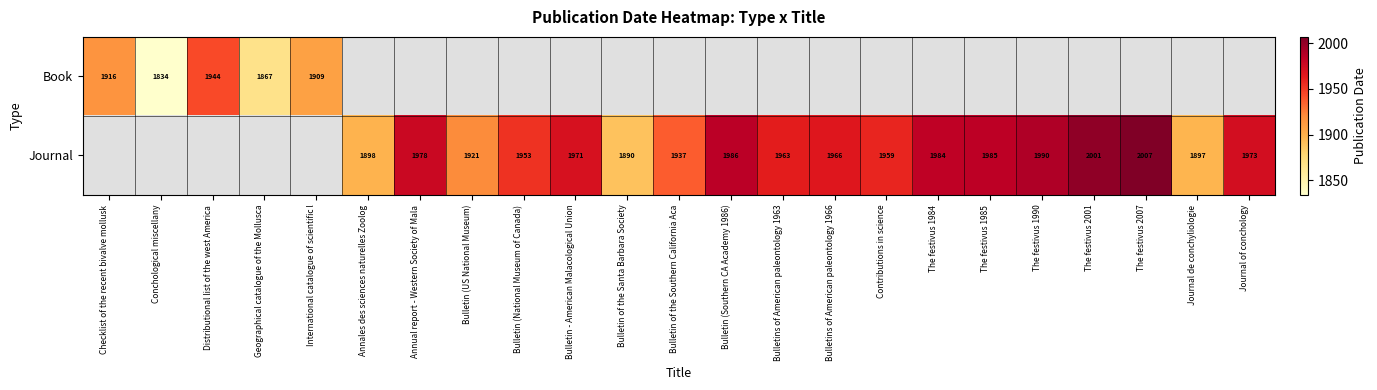

What is the sum of the Journal values at Bulletin of the Santa Barbara Society and Bulletin of the Southern California Aca?

3827